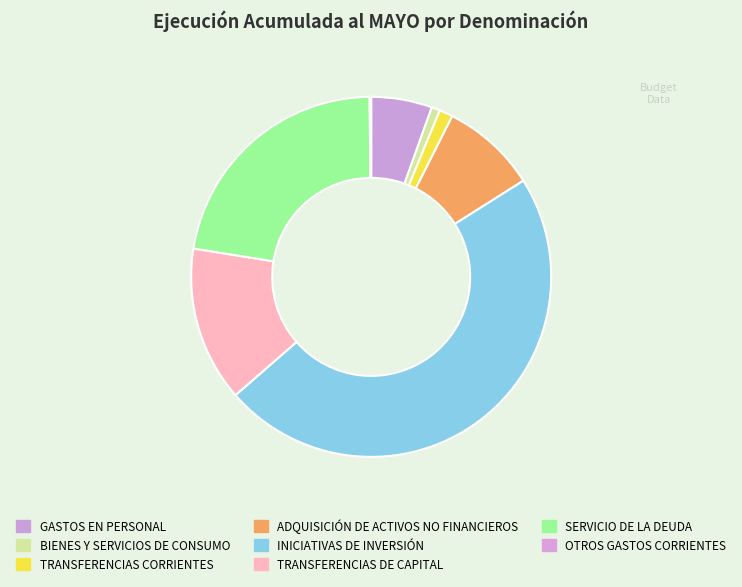

What percentage is the SERVICIO DE LA DEUDA slice, to the nearest percent?

22%